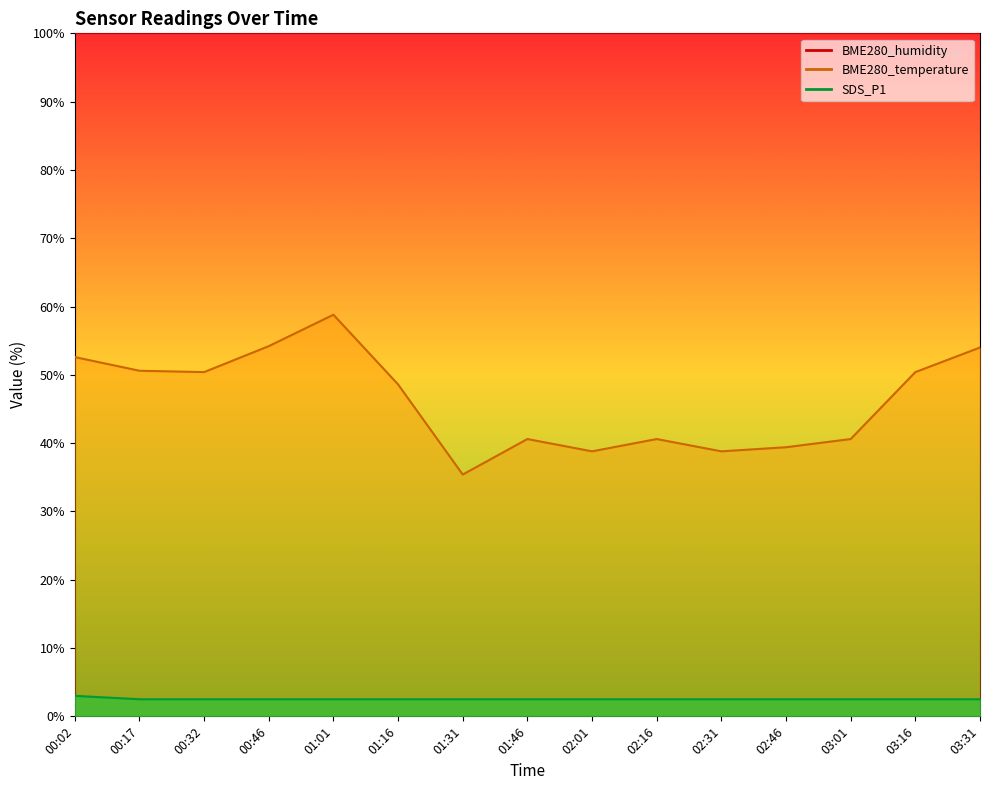

What position from the right is 02:01?

7